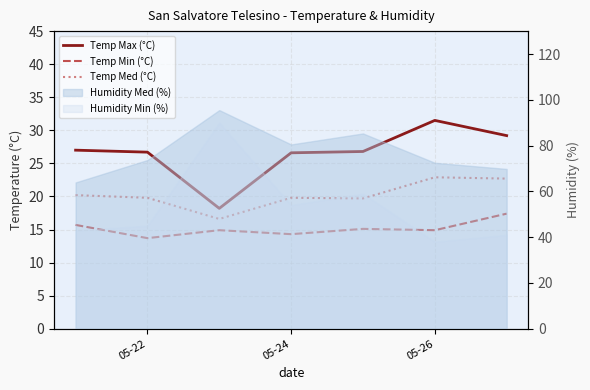

What is the difference between the maximum and second lowest values in the Temp Max (°C) series?

4.9